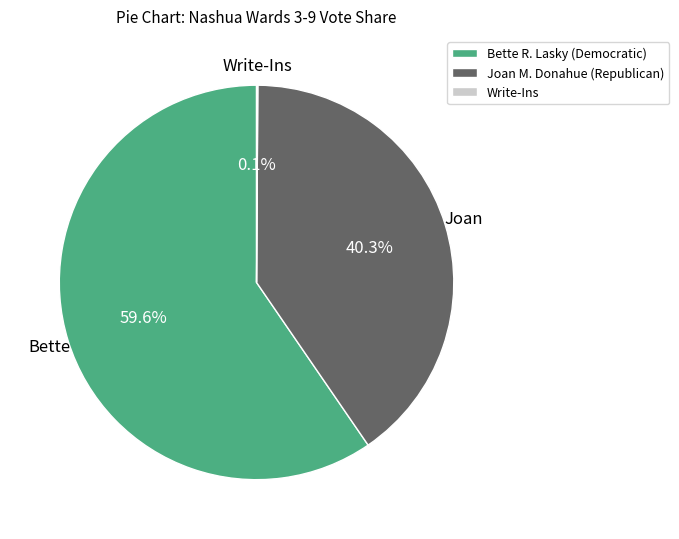

Which category has the biggest portion of the pie?

Bette R. Lasky (Democratic)